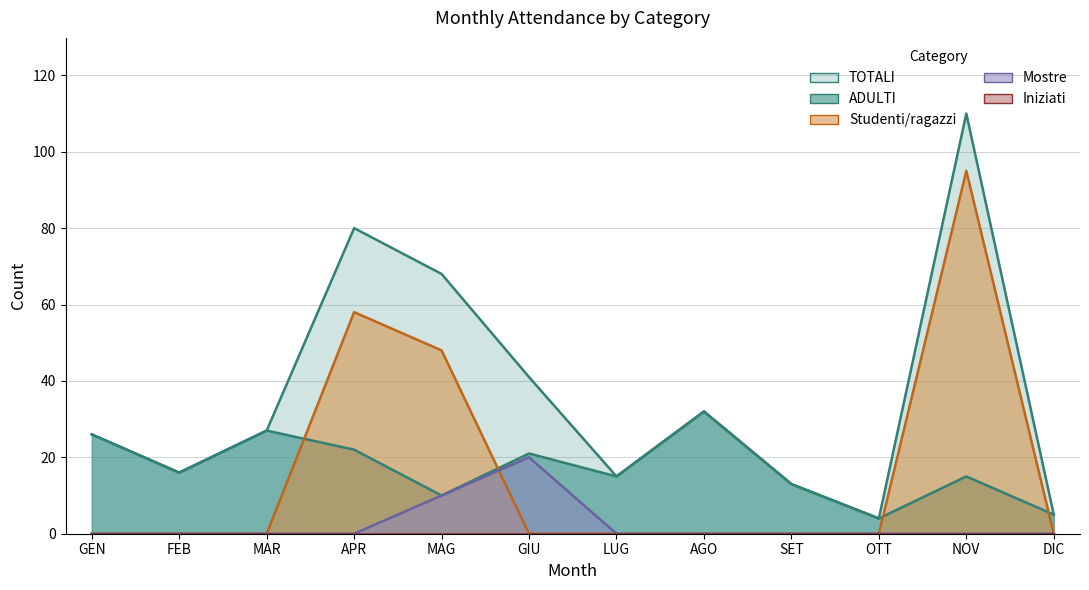

Which category has the lowest value across all series?

GEN